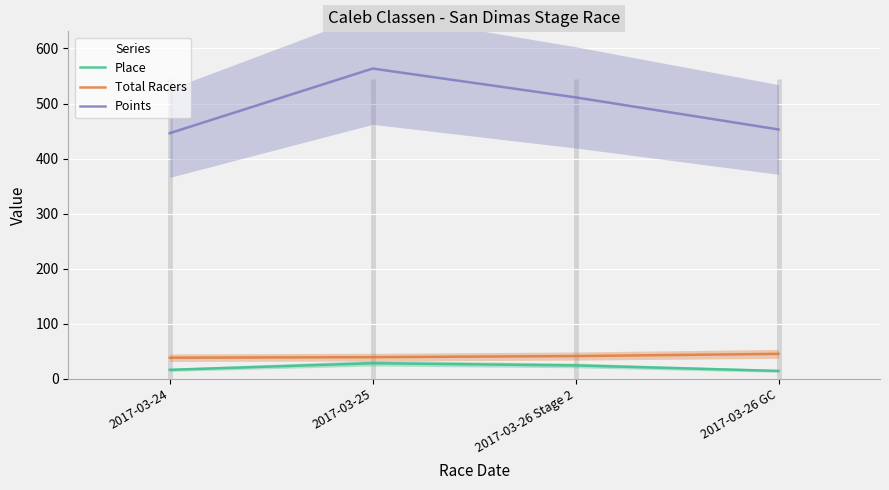

Reading left to right, transcribe all the data shown in this chart.

Place: 16.0	28.0	24.0	14.0
Total Racers: 38.0	39.0	41.0	45.0
Points: 446.1	563.6	511.2	452.8